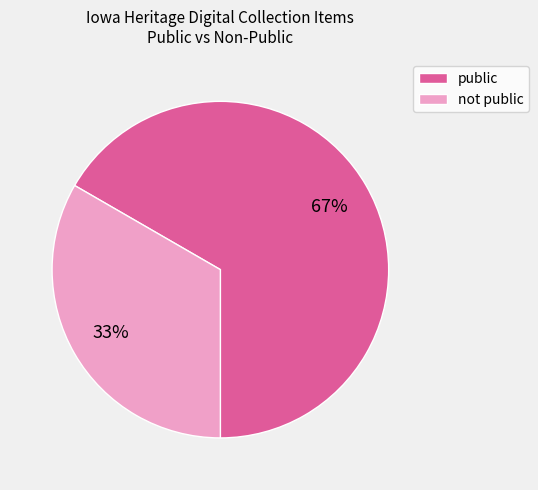

Between public and not public, which is larger?

public